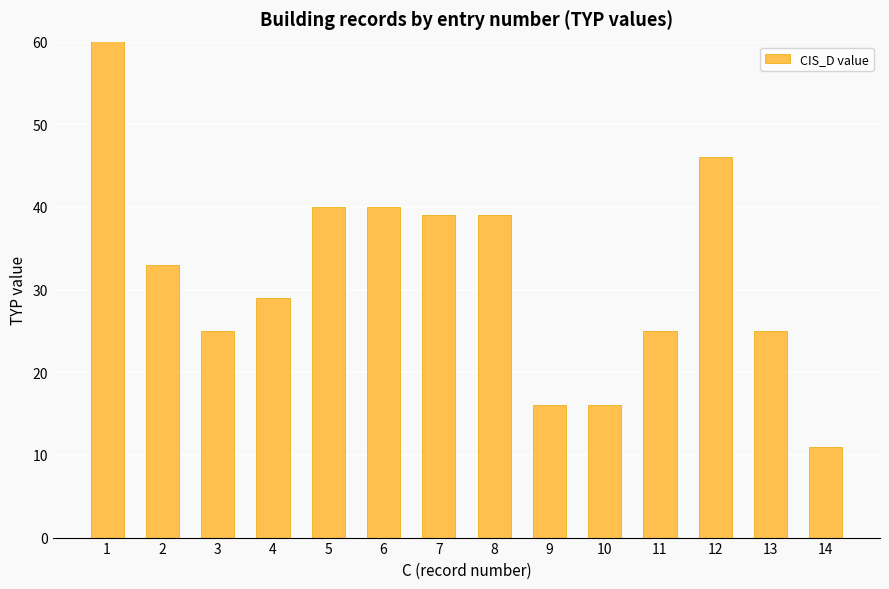

Rank the categories by value from highest to lowest.

1, 12, 5, 6, 7, 8, 2, 4, 3, 11, 13, 9, 10, 14